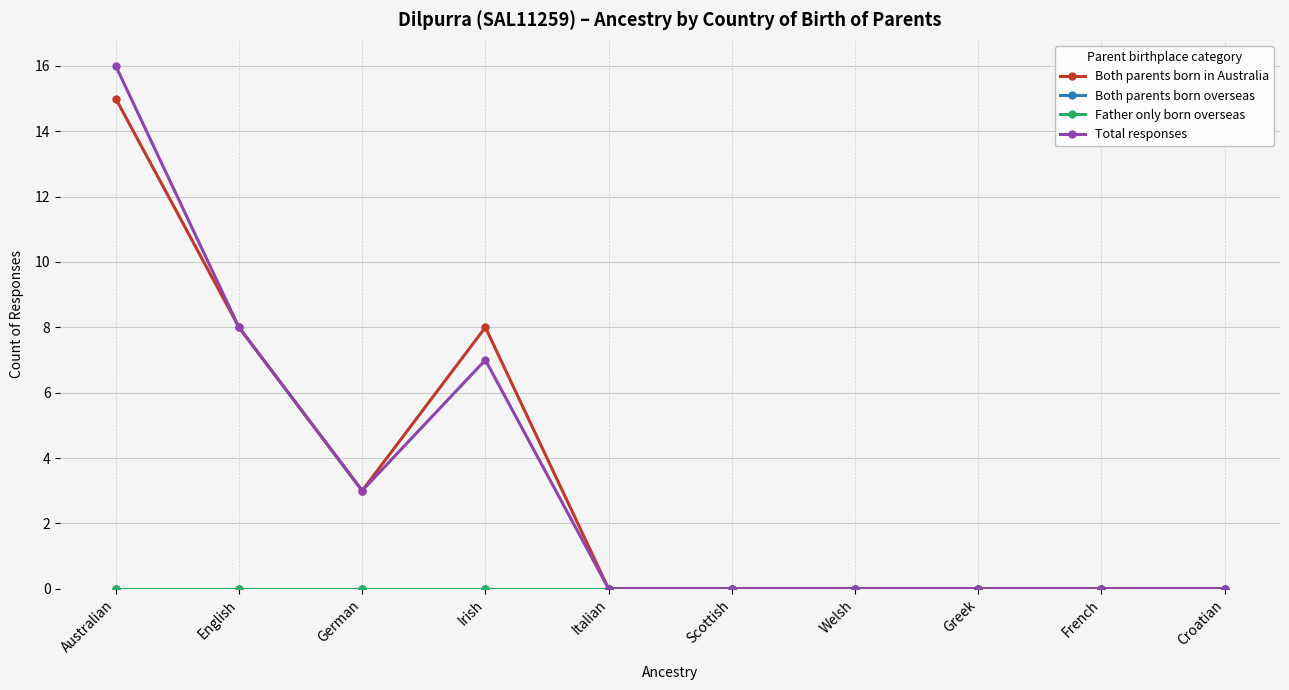

At how many categories does at least one series exceed 2?

4